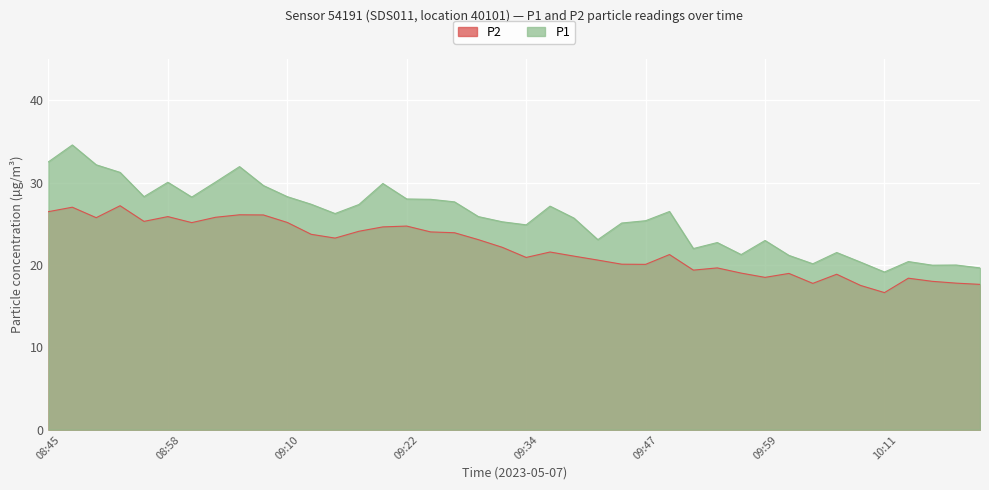

What is the maximum value shown in the chart?

34.6